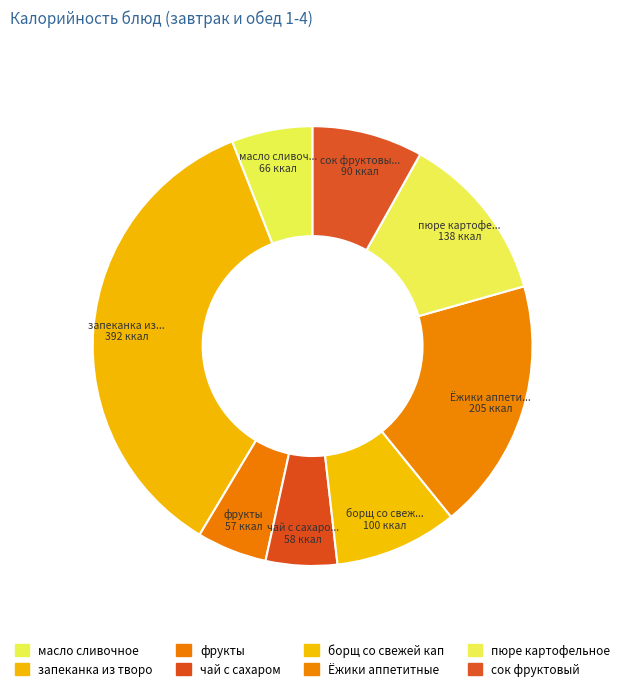

How many segments does this pie chart have?

8